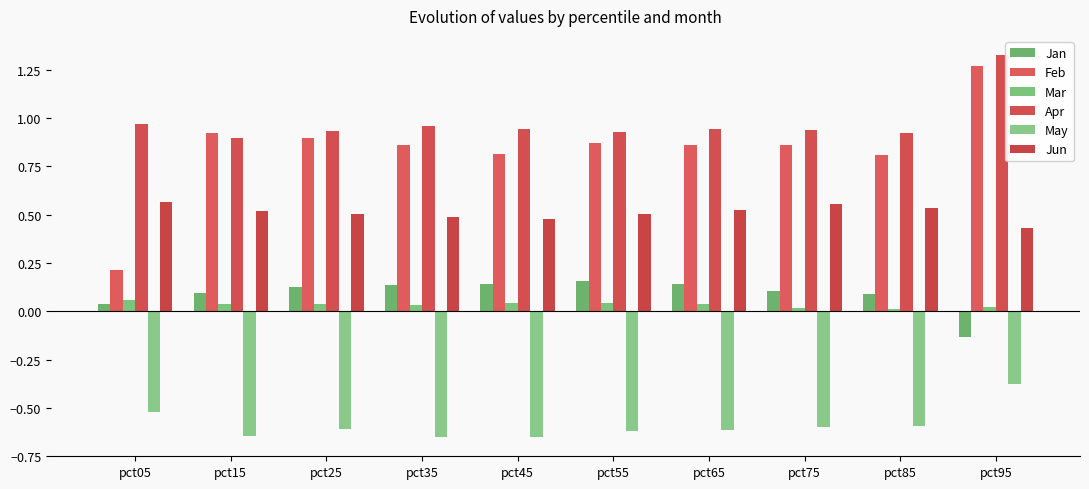

Which has a higher value, pct85 or pct15?

pct15